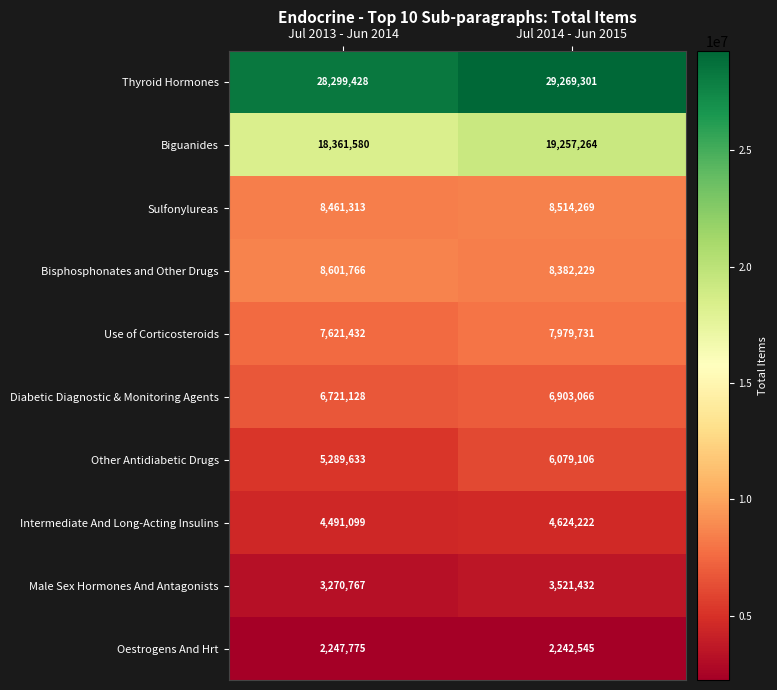

True or false: Bisphosphonates and Other Drugs has a value of 8601766 at Jul 2013 - Jun 2014.

True